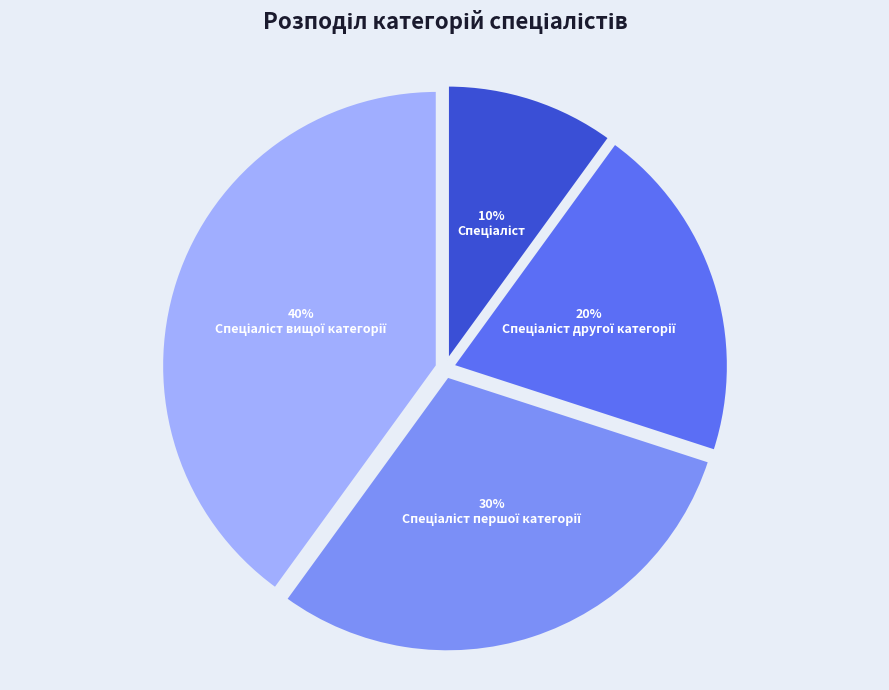

To the nearest percent, what is the difference between the largest and smallest slice percentages?

30%